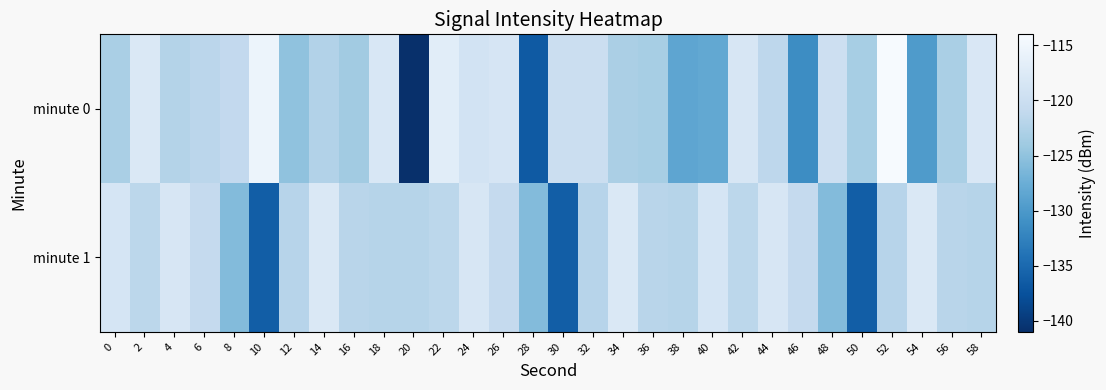

Which series changed the most between 16 and 24?

minute 0